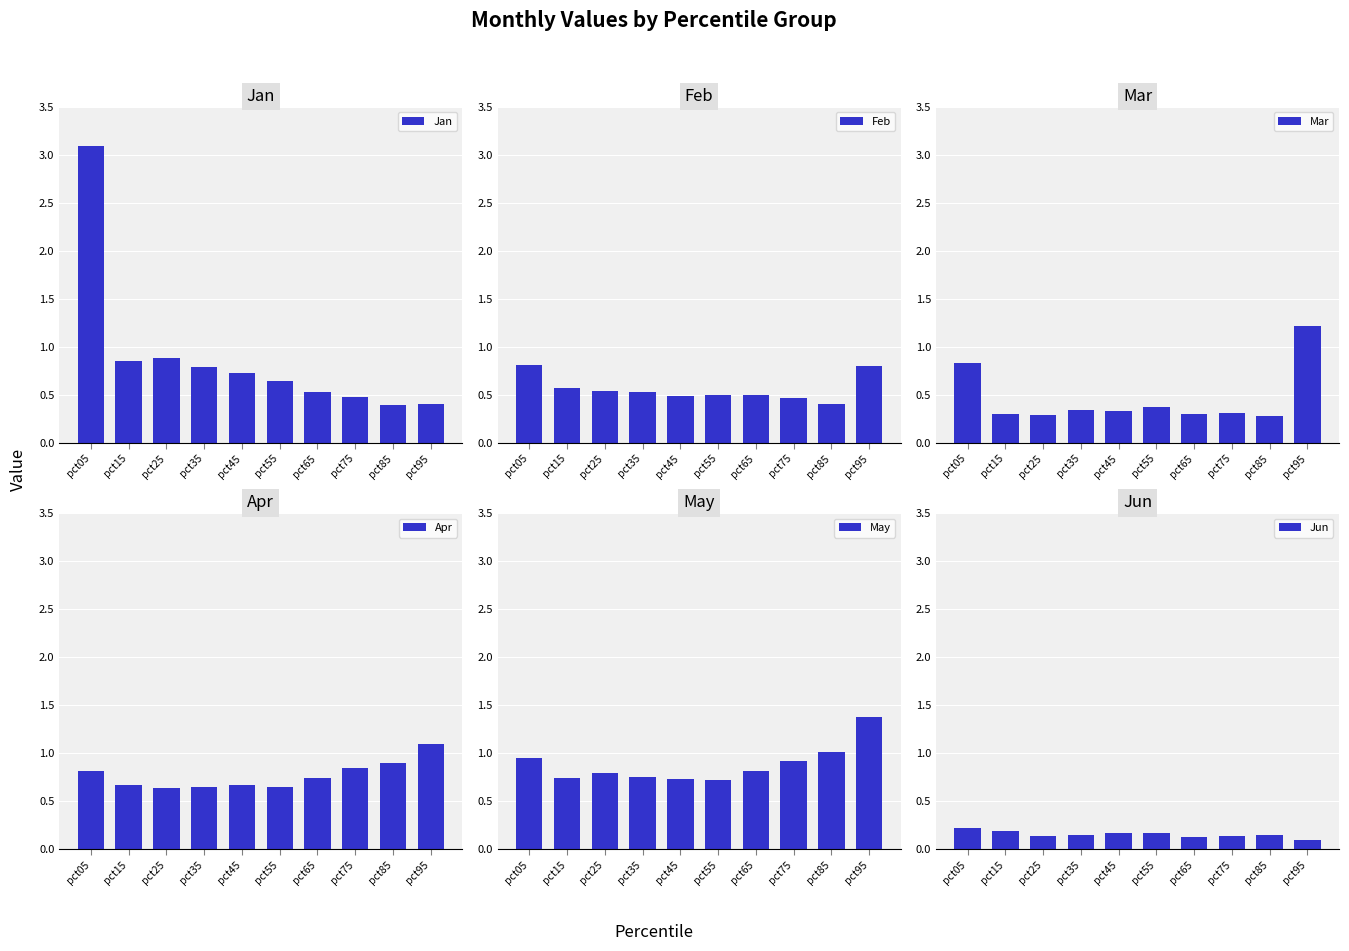

What is the difference between the second highest and minimum values in the Jan series?

0.5